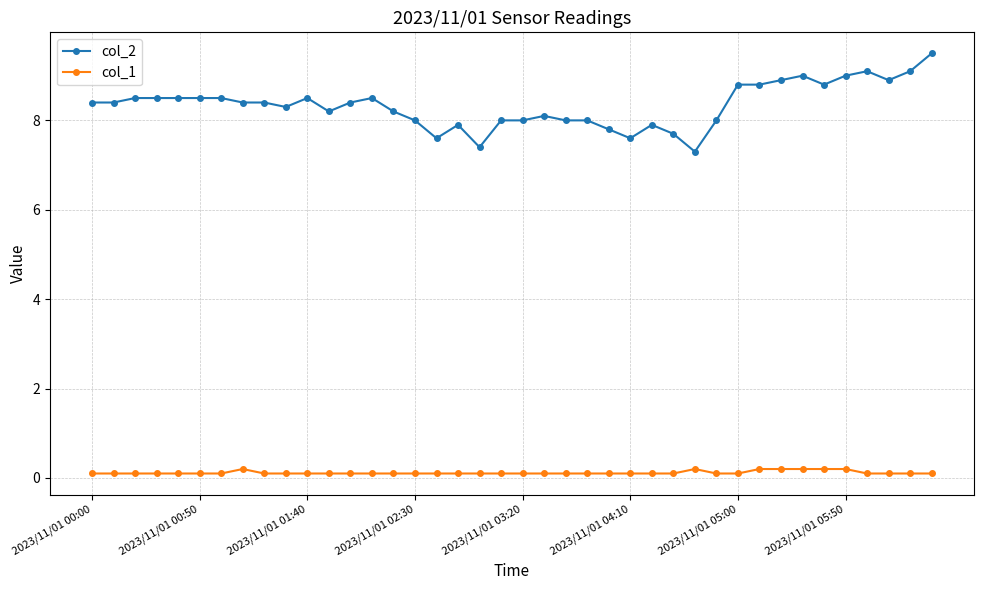

At how many categories does at least one series exceed 7?

40